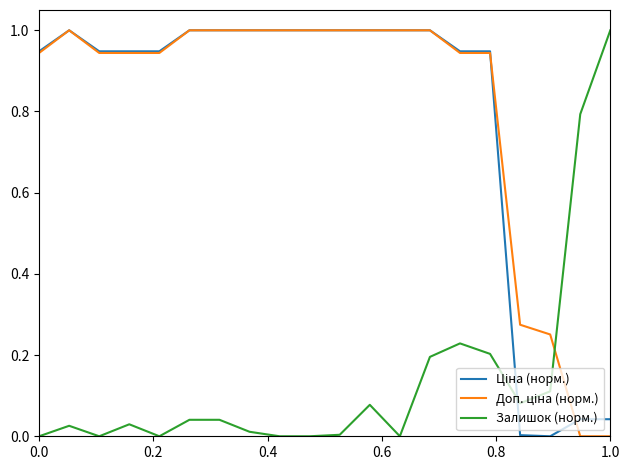

How many lines are shown in the chart?

3